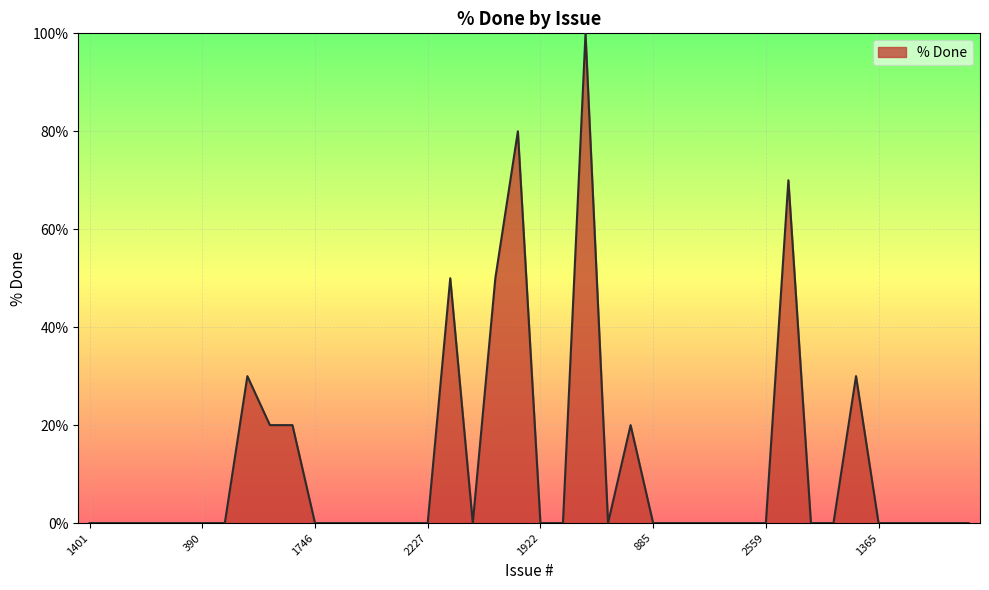

What is the difference between the maximum and minimum values?

100